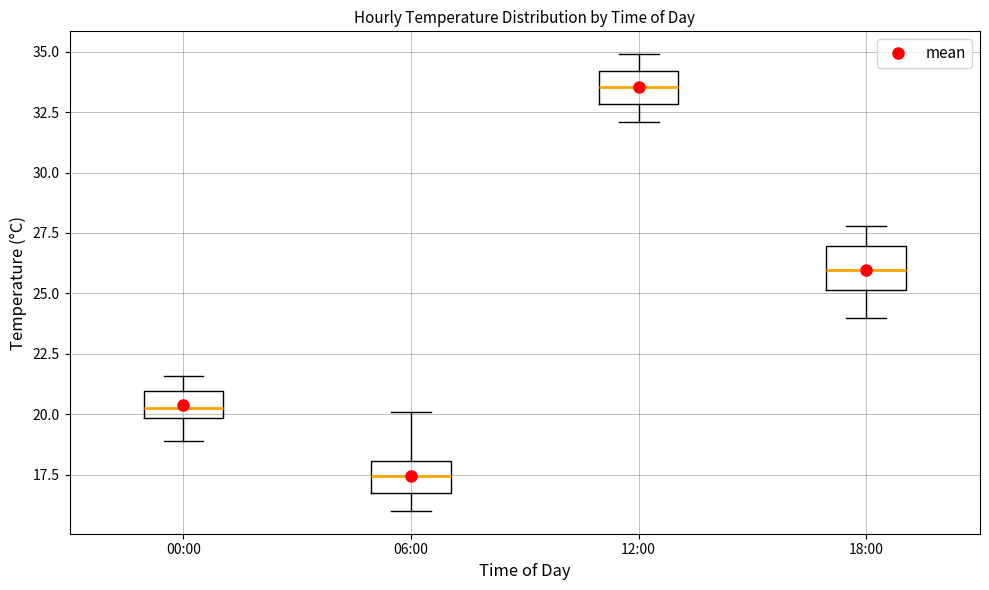

Reading left to right, transcribe this box plot: for each box, give where its median line is, the range the box spans, and where its two whiskers end, as read against the y-axis. The values are not printed on the chart, so give them approximately, as read against the axis.

00:00: median 20.5, box 20.0 to 21.0, whiskers 19.0 to 21.5
06:00: median 17.5, box 16.5 to 18.0, whiskers 16.0 to 20.0
12:00: median 33.5, box 33.0 to 34.0, whiskers 32.0 to 35.0
18:00: median 26.0, box 25.0 to 27.0, whiskers 24.0 to 28.0